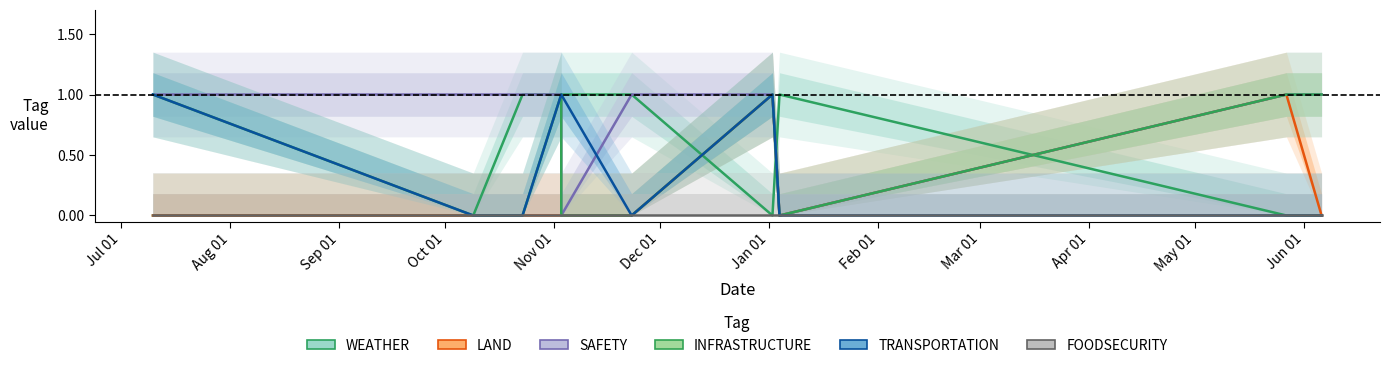

What are all the series names shown in the legend?

WEATHER, LAND, SAFETY, INFRASTRUCTURE, TRANSPORTATION, FOODSECURITY